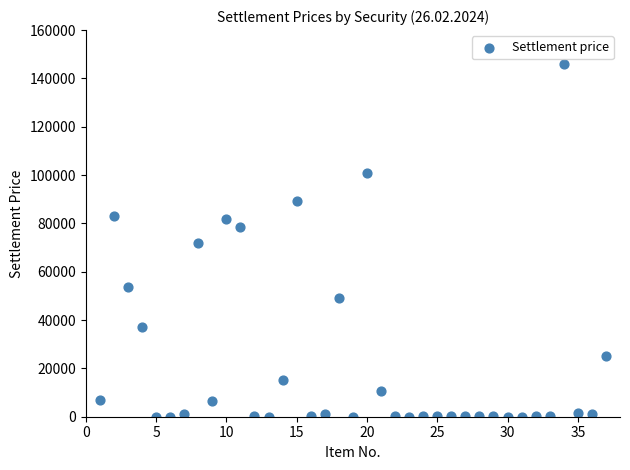

What is the range of Y values (max minus min)?

145867.9